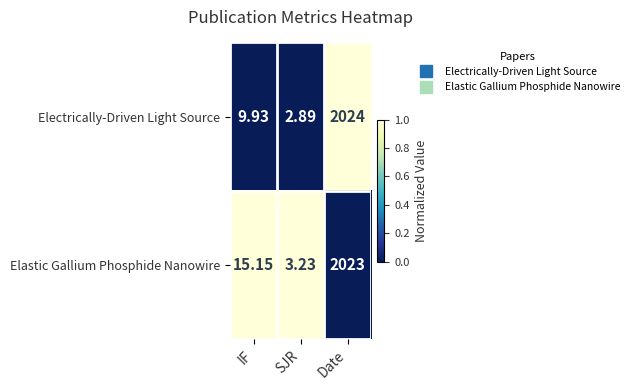

At which category does the chart reach its minimum across all series?

SJR